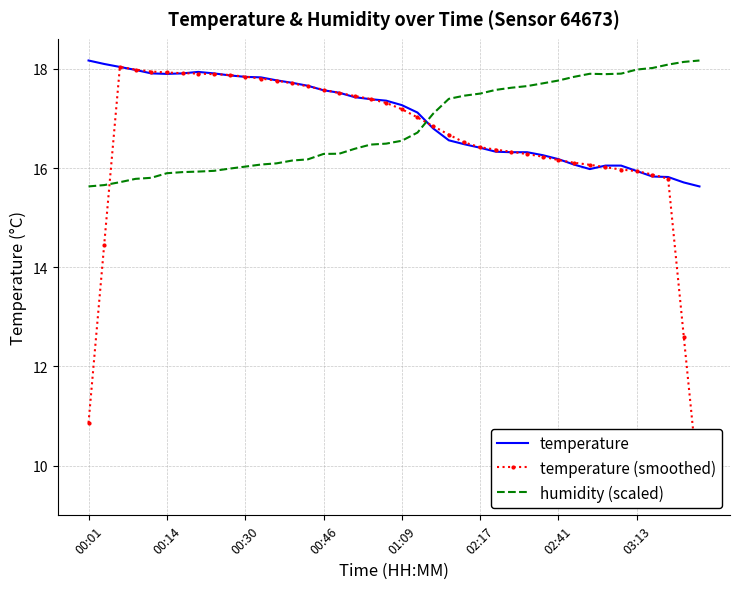

Rank the series by their average value, from lowest to highest.

temperature (smoothed), humidity (scaled), temperature